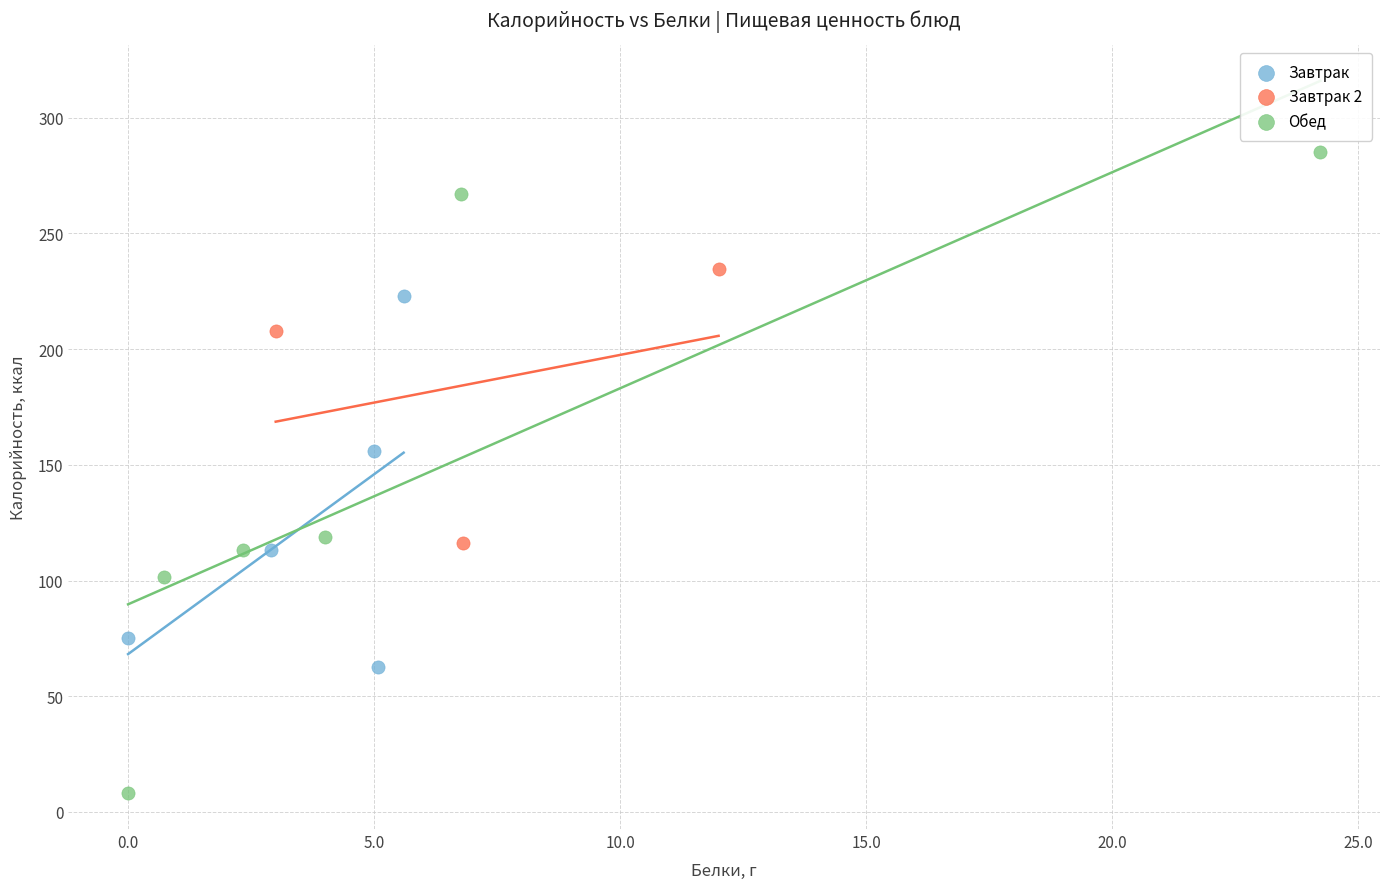

Which series contains the highest Y value?

Обед